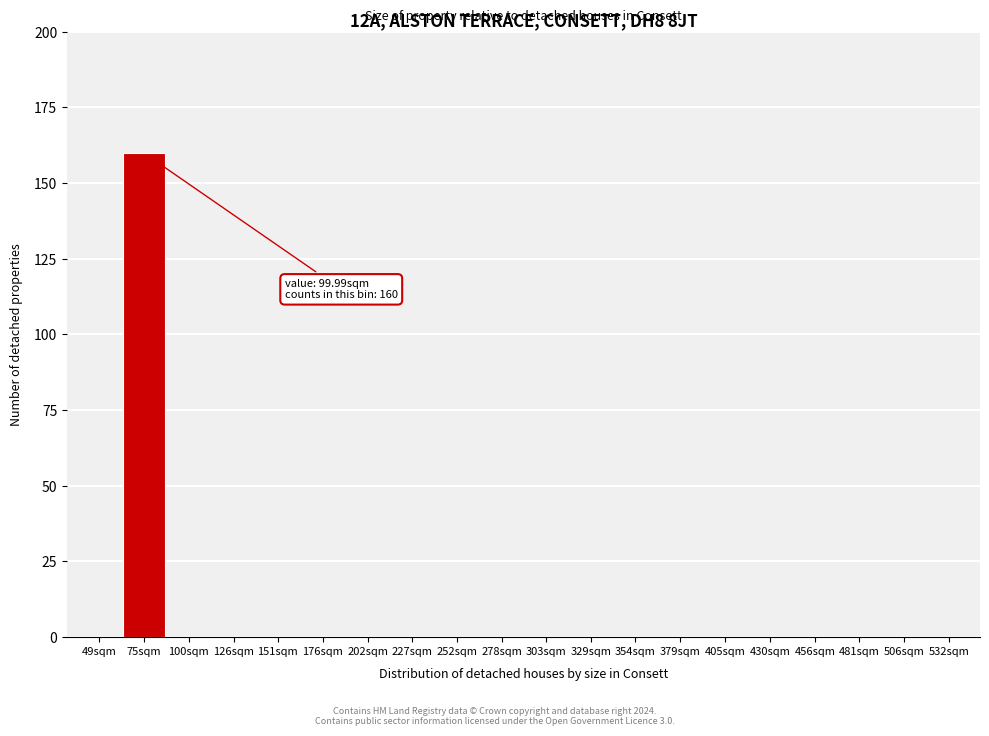

Reading right to left, extract all data points from this chart.

532sqm=0	506sqm=0	481sqm=0	456sqm=0	430sqm=0	405sqm=0	379sqm=0	354sqm=0	329sqm=0	303sqm=0	278sqm=0	252sqm=0	227sqm=0	202sqm=0	176sqm=0	151sqm=0	126sqm=0	100sqm=0	75sqm=160	49sqm=0